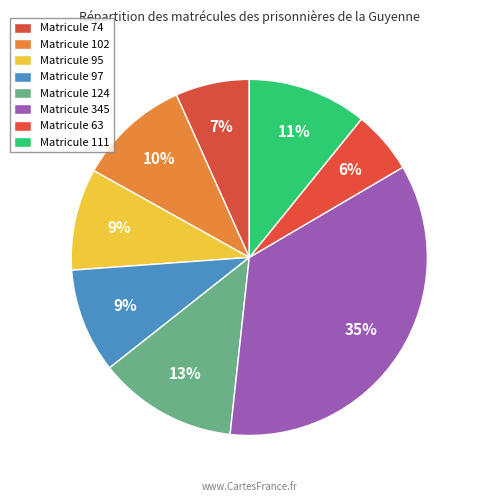

Count the number of slices in the pie.

8